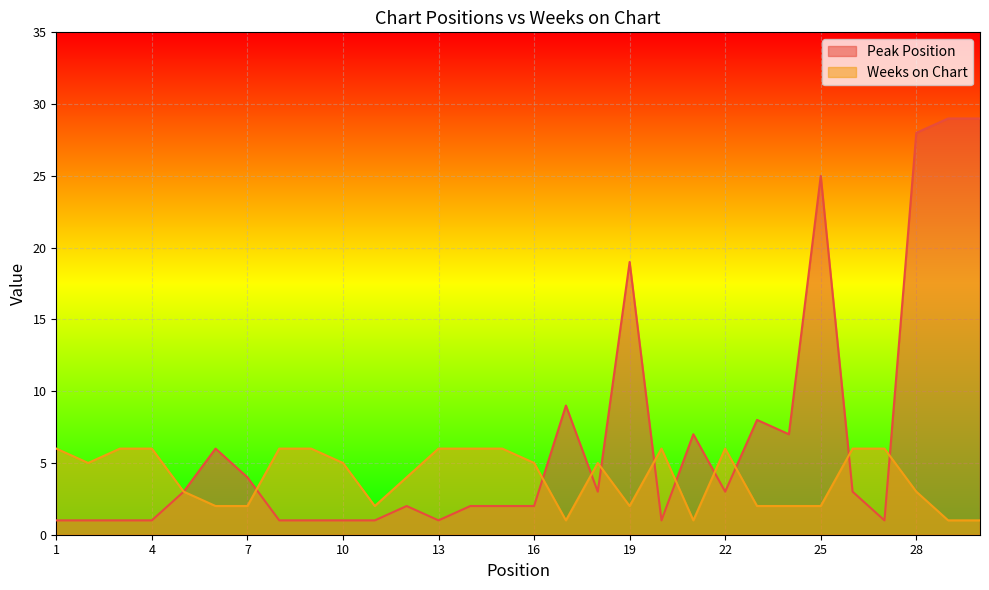

Rank the categories by Peak Position value from lowest to highest.

1, 2, 3, 4, 8, 9, 10, 11, 13, 20, 27, 12, 14, 15, 16, 5, 18, 22, 26, 7, 6, 21, 24, 23, 17, 19, 25, 28, 29, 30